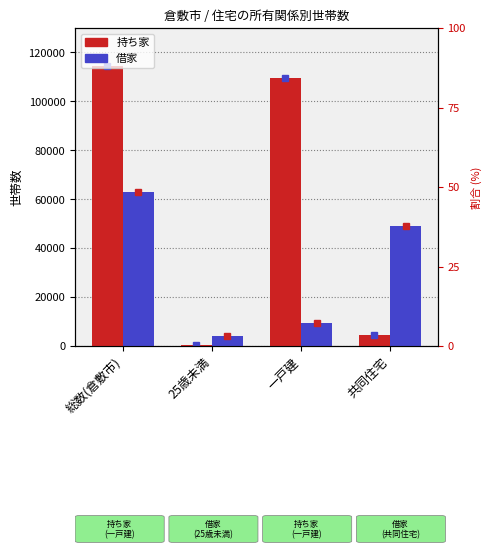

What is the minimum value shown in the chart?

240